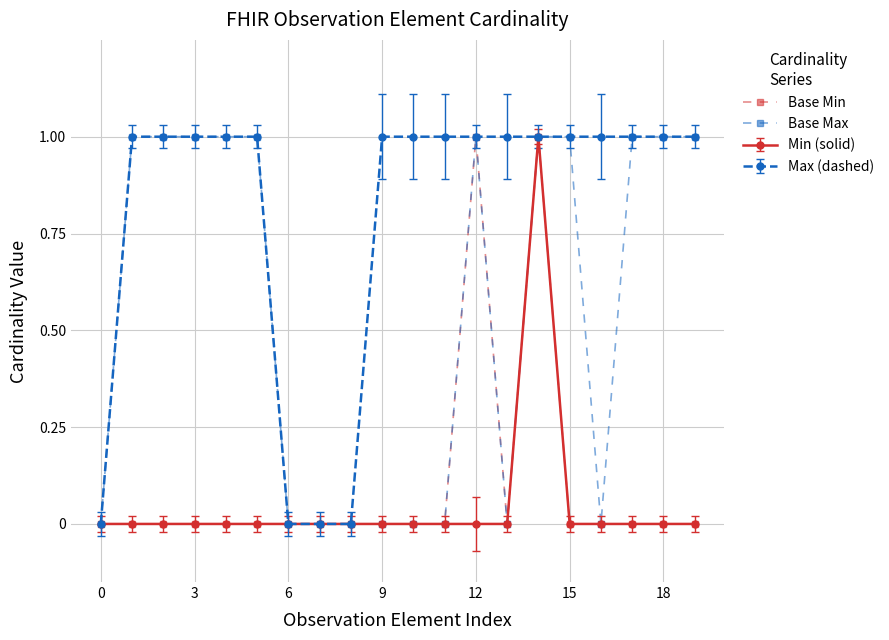

What is the value of the Max (dashed) point at the 19th from the left?

1